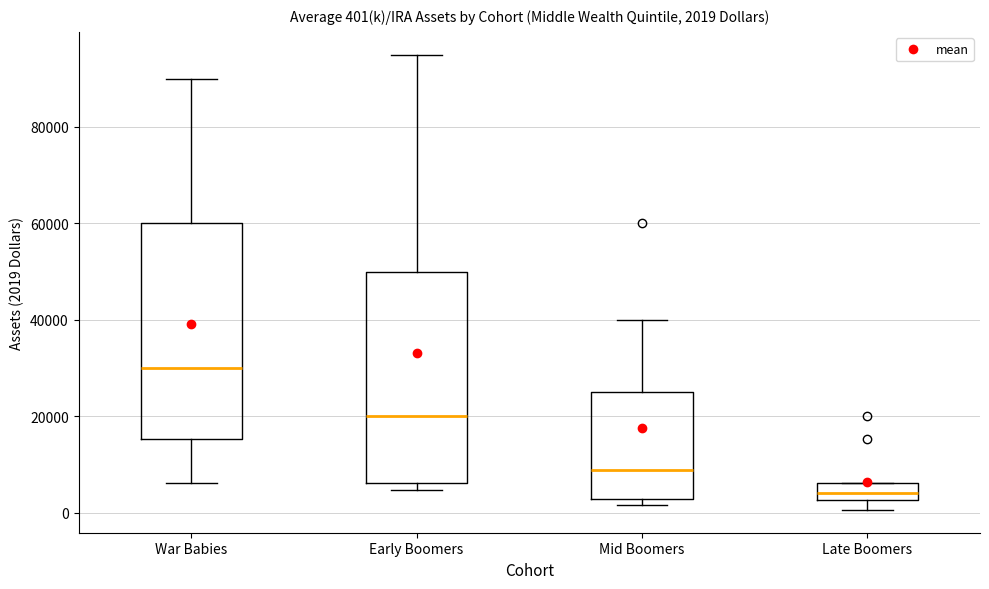

Which box has the highest median line?

War Babies